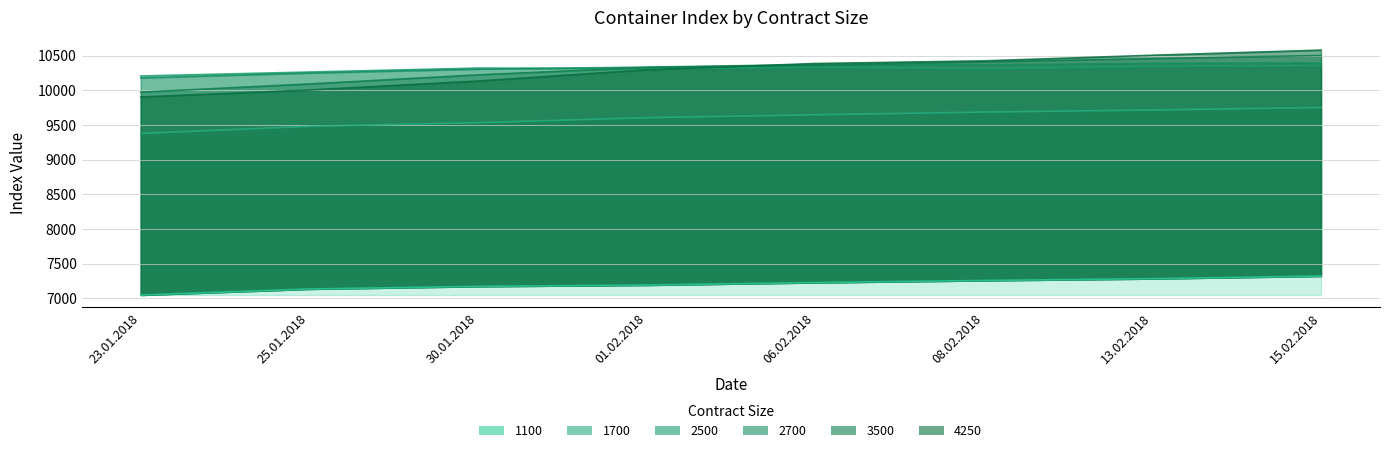

The 1100 series shows 10945 at 06.02.2018. True or false?

False